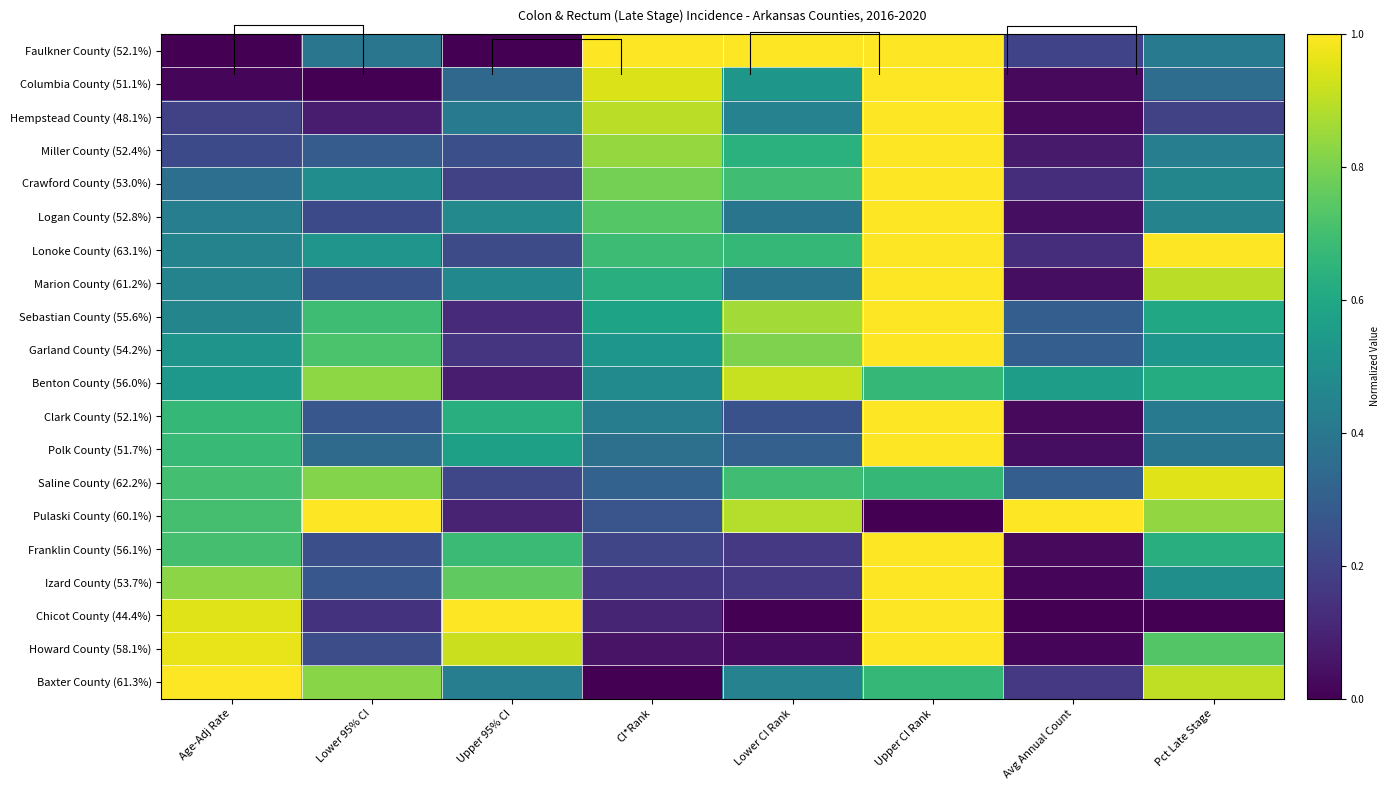

Which label corresponds to the largest value in the chart?

CI*Rank